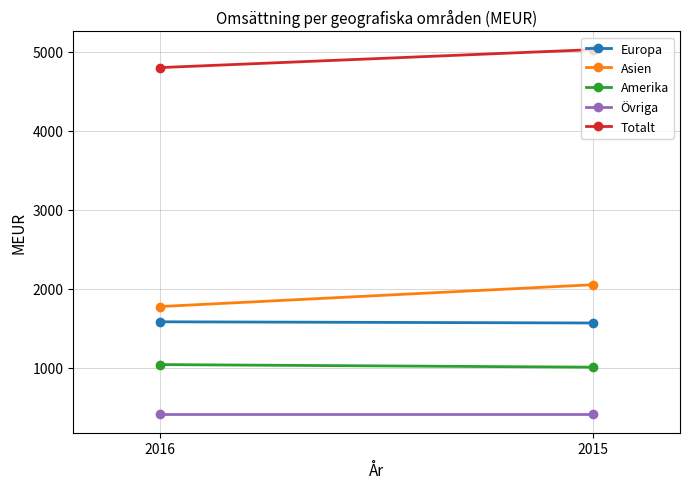

At which category is the sum across all series the highest?

2015